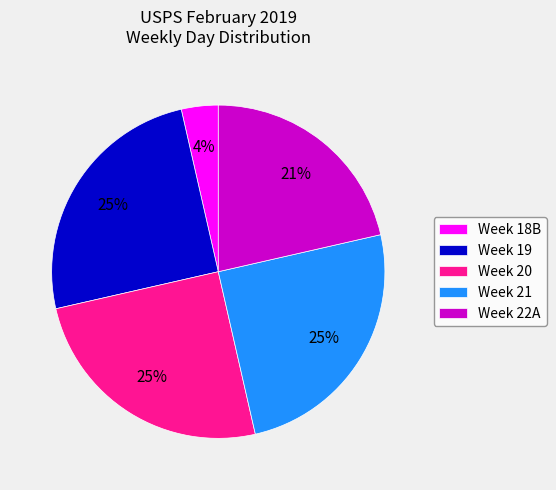

Which slice is the smallest?

Week 18B